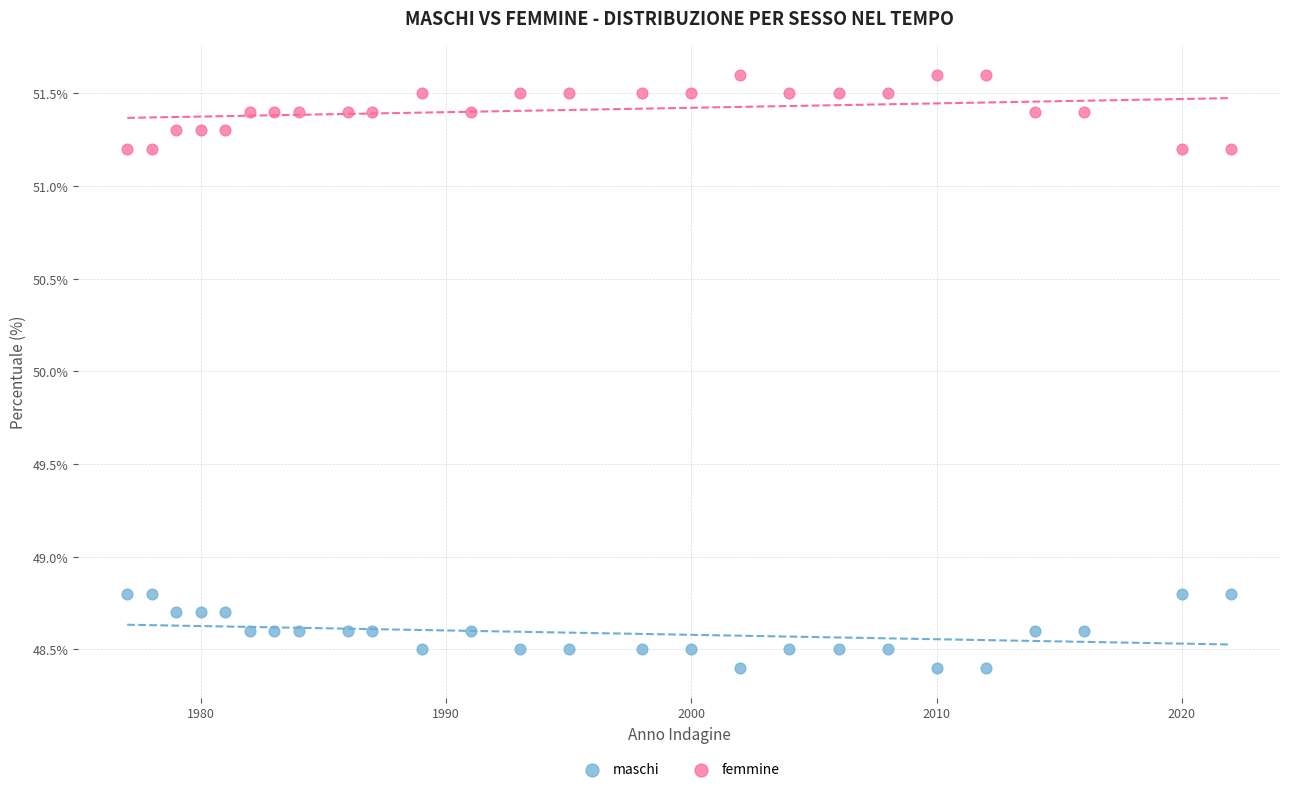

Across all data points, what is the range of Y values (max minus min)?

3.2